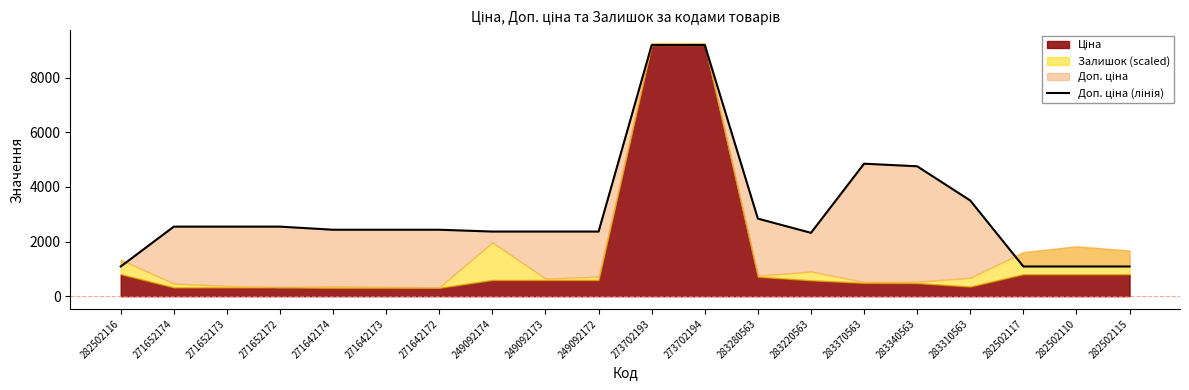

Approximately how many times larger is the value at 249092174 compared to 271642173?

1.0